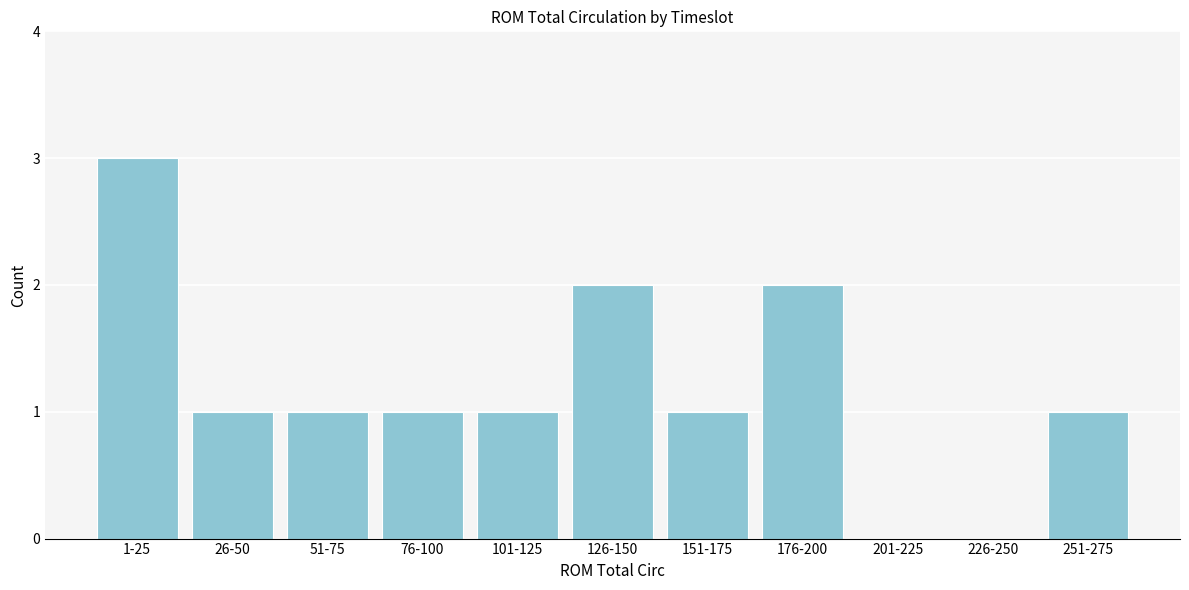

Reading left to right, transcribe all the data shown in this chart.

1-25=3	26-50=1	51-75=1	76-100=1	101-125=1	126-150=2	151-175=1	176-200=2	201-225=0	226-250=0	251-275=1